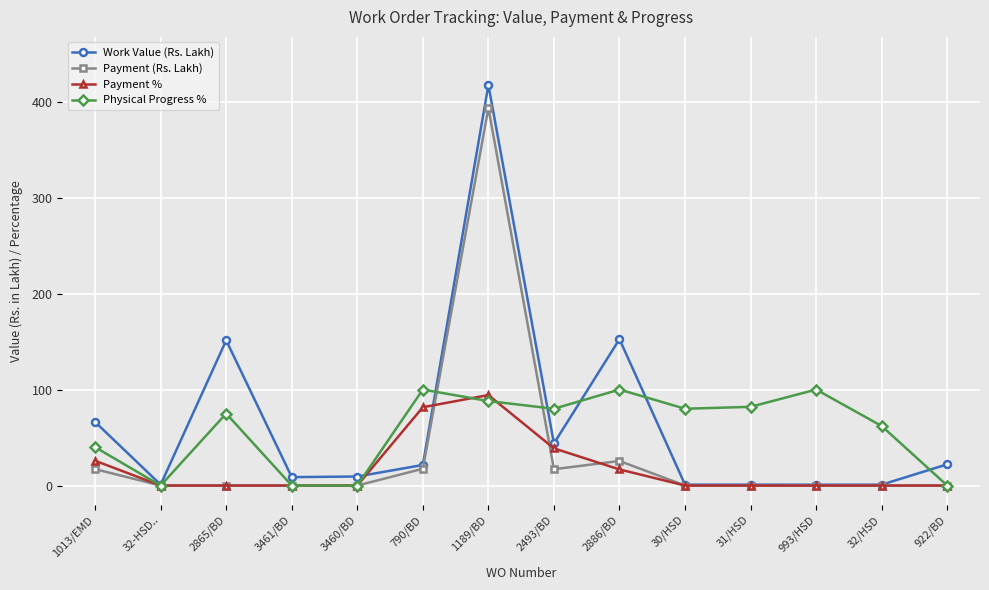

What is the sum of all Payment % values?

257.2